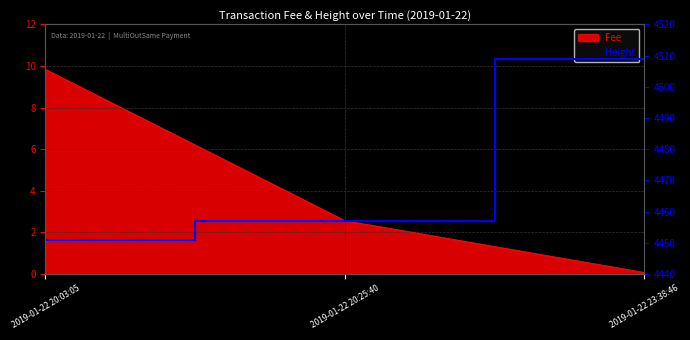

What is the label of the 2nd point from the left?

2019-01-22 20:25:40